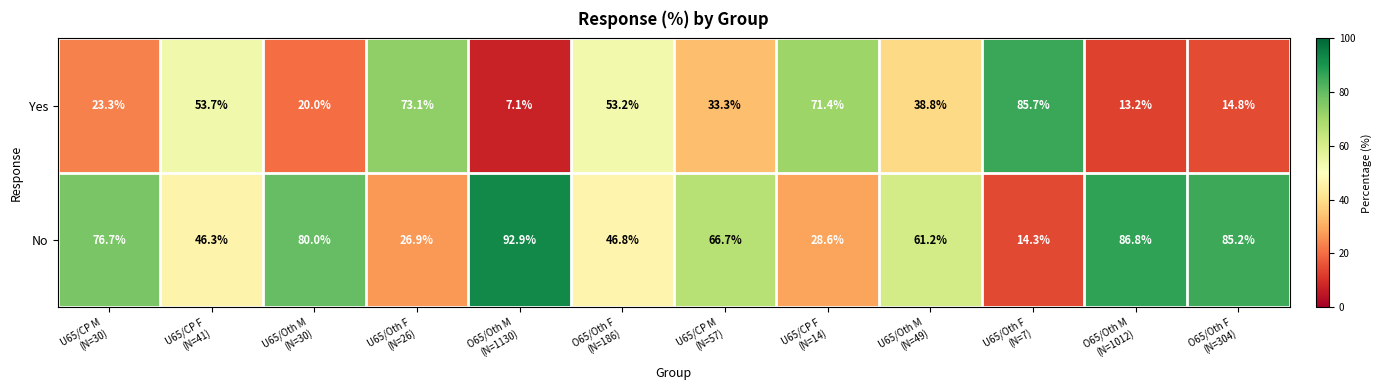

What is the difference between the second highest and second lowest values in the No series?

59.9